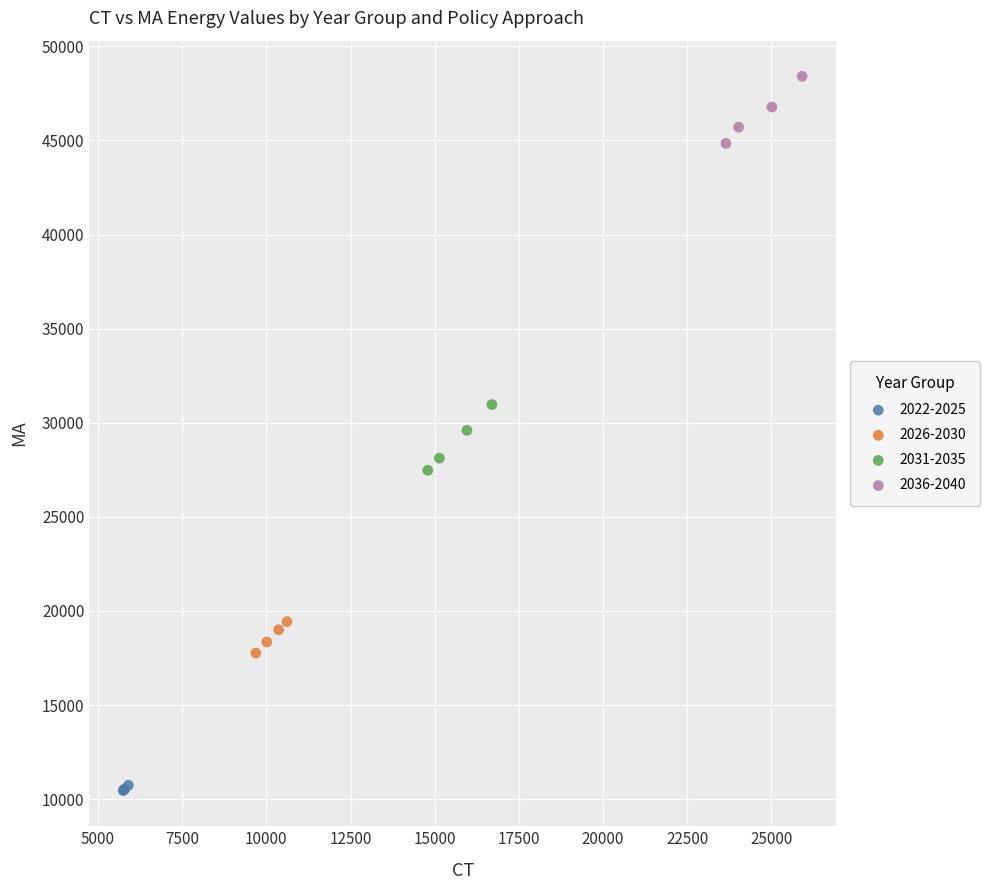

Which series contains the highest Y value?

2036-2040